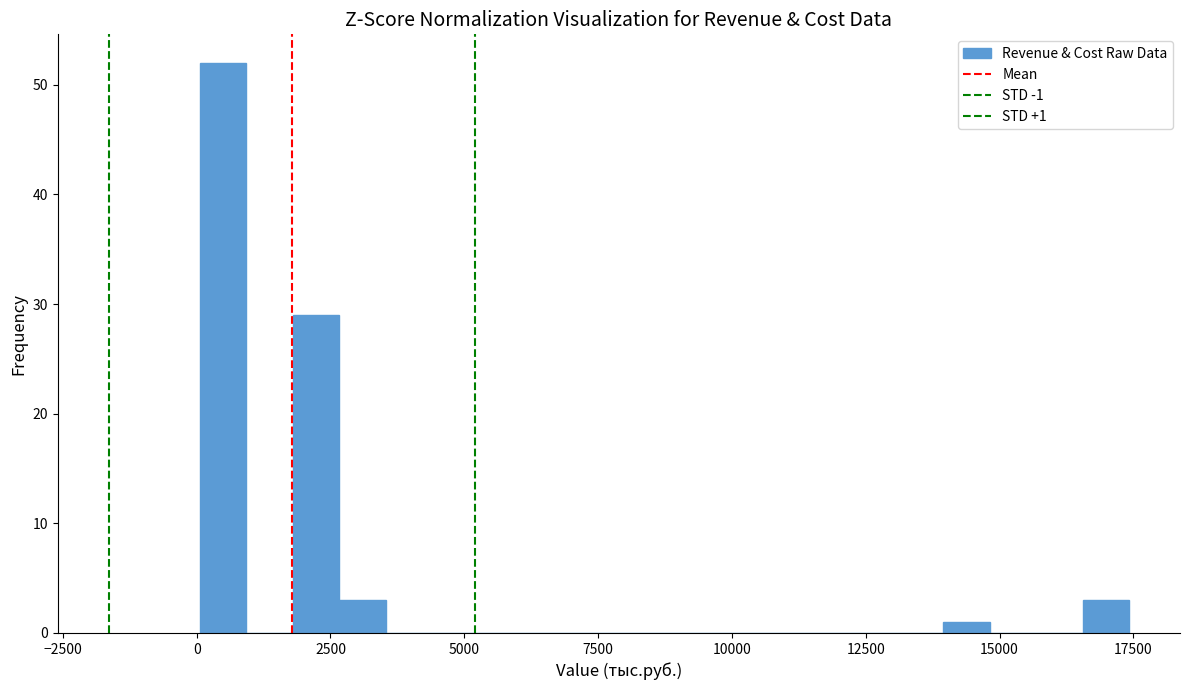

Read against the x-axis, roughly where is the centre of the tallest bar?

500